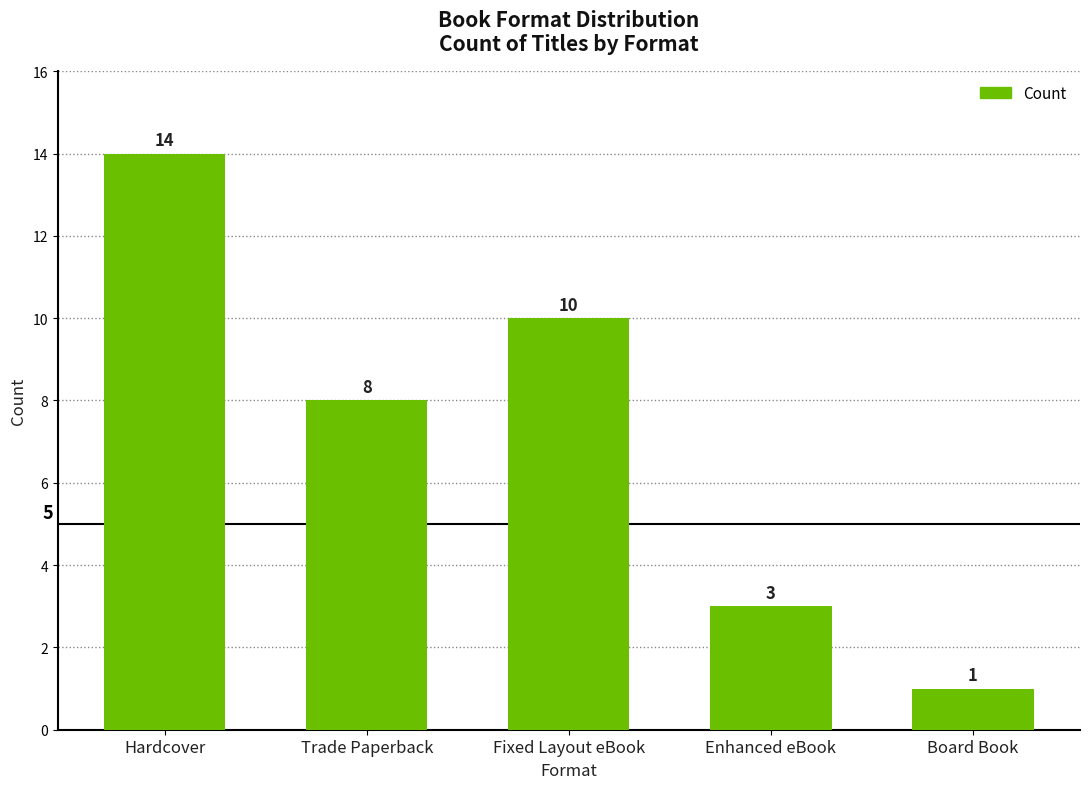

List the labels in order of value, largest first.

Hardcover, Fixed Layout eBook, Trade Paperback, Enhanced eBook, Board Book